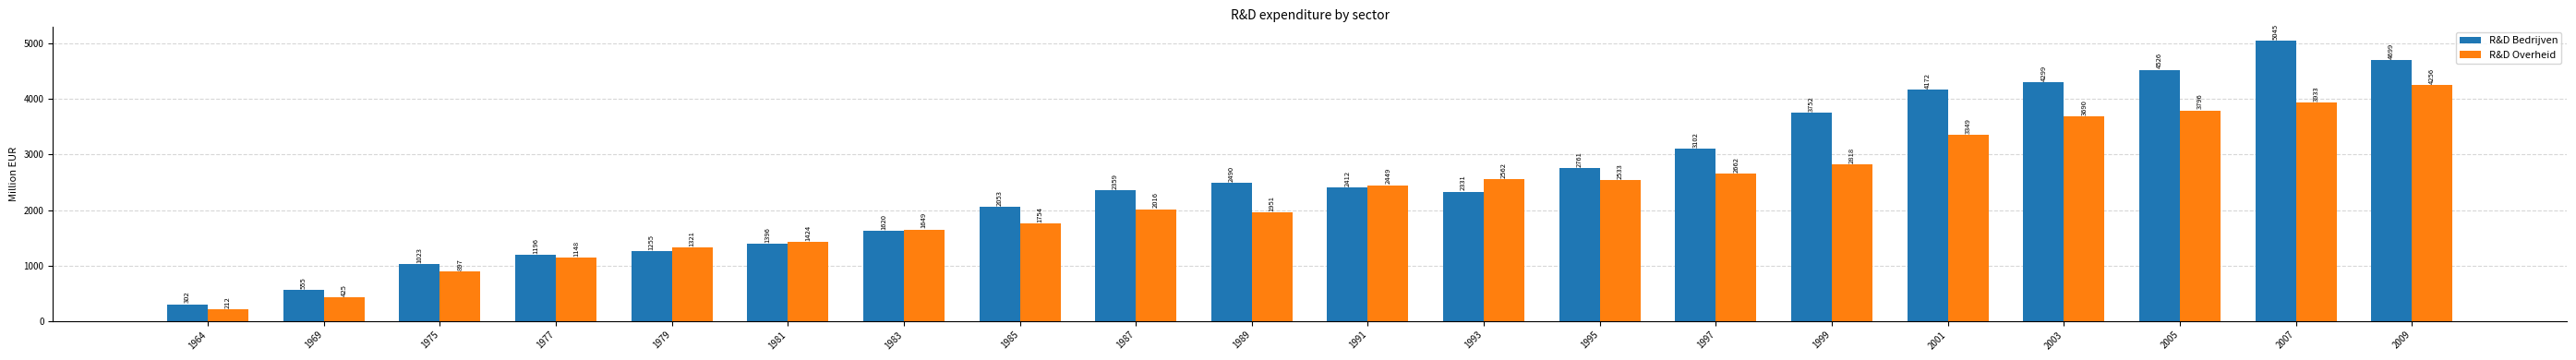

True or false: R&D Overheid has a value of 2774 at 1989.

False